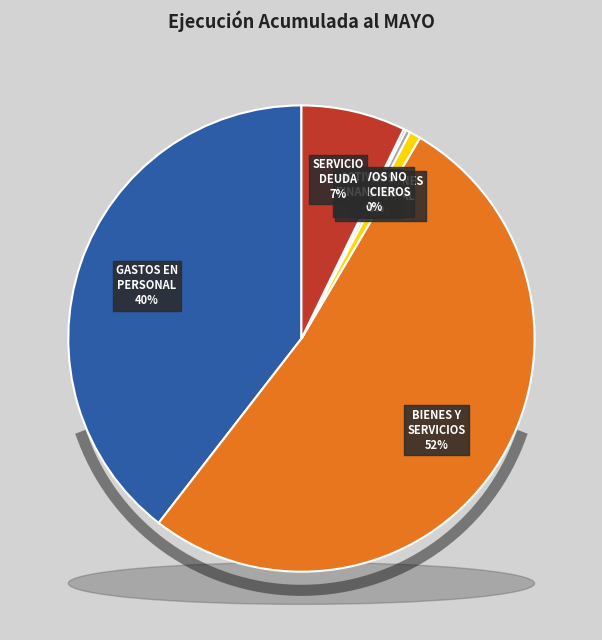

The OTROS GASTOS CORRIENTES slice represents 0% of the pie. True or false?

True